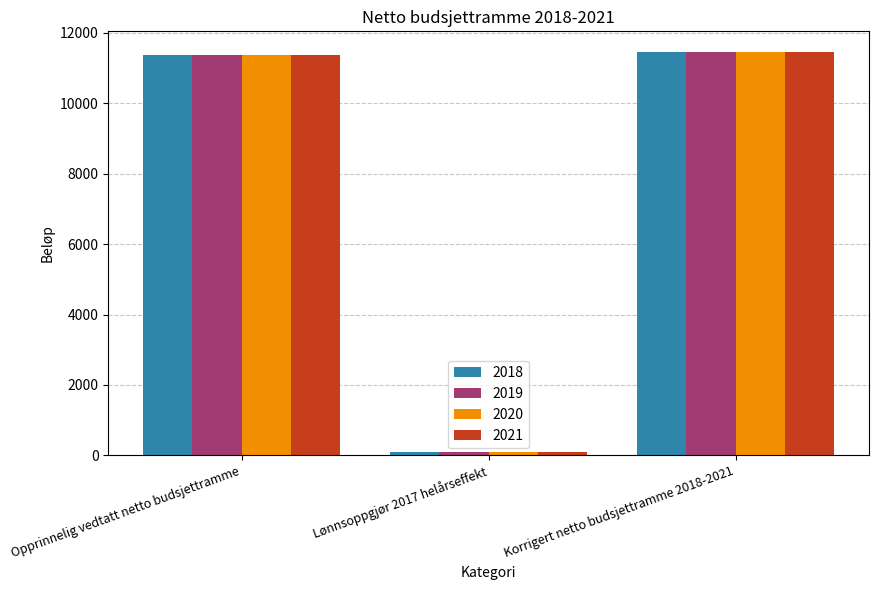

Where is 2018 nearest to the value 5783?

Opprinnelig vedtatt netto budsjettramme